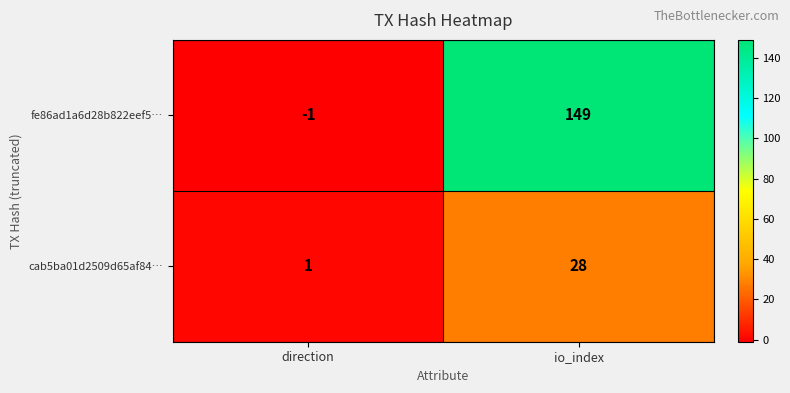

Reading right to left, list all the values displayed in this chart.

fe86ad1a6d28b822eef5…: io_index=149	direction=-1
cab5ba01d2509d65af84…: io_index=28	direction=1